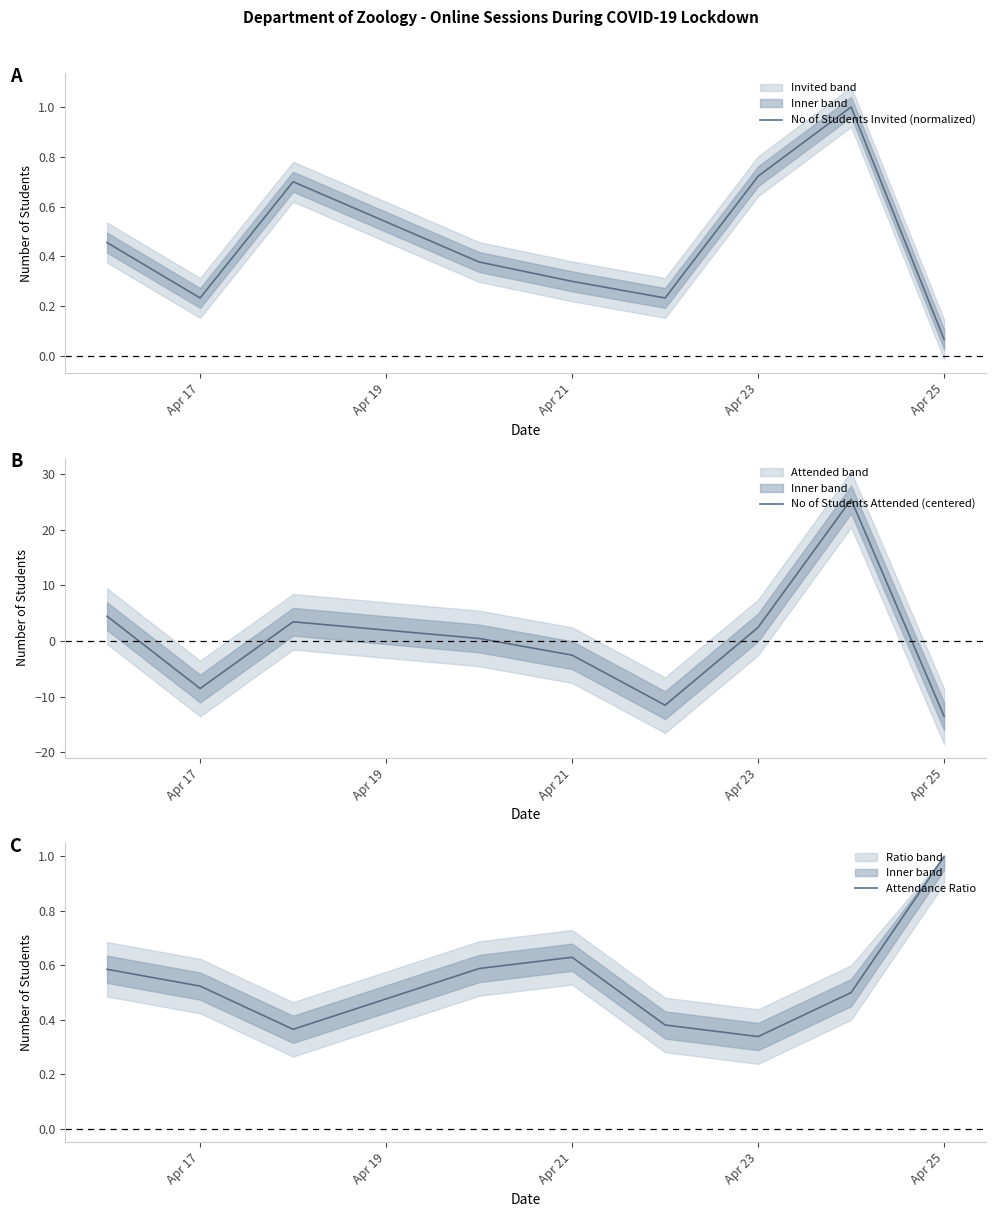

At which label does No of Students Attended (centered) reach its minimum?

Apr 25